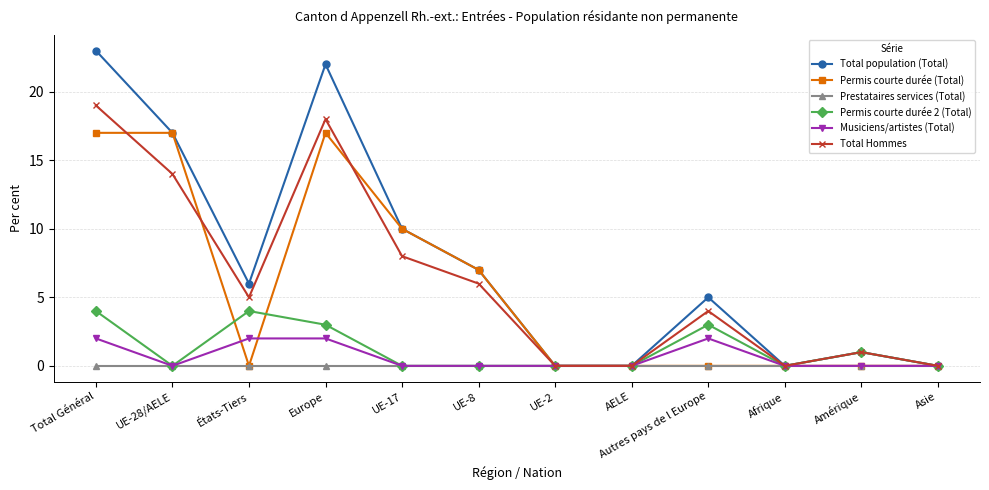

Reading right to left, transcribe all the data shown in this chart.

Total population (Total): Asie=0	Amérique=1	Afrique=0	Autres pays de l Europe=5	AELE=0	UE-2=0	UE-8=7	UE-17=10	Europe=22	États-Tiers=6	UE-28/AELE=17	Total Général=23
Permis courte durée (Total): Asie=0	Amérique=0	Afrique=0	Autres pays de l Europe=0	AELE=0	UE-2=0	UE-8=7	UE-17=10	Europe=17	États-Tiers=0	UE-28/AELE=17	Total Général=17
Prestataires services (Total): Asie=0	Amérique=0	Afrique=0	Autres pays de l Europe=0	AELE=0	UE-2=0	UE-8=0	UE-17=0	Europe=0	États-Tiers=0	UE-28/AELE=0	Total Général=0
Permis courte durée 2 (Total): Asie=0	Amérique=1	Afrique=0	Autres pays de l Europe=3	AELE=0	UE-2=0	UE-8=0	UE-17=0	Europe=3	États-Tiers=4	UE-28/AELE=0	Total Général=4
Musiciens/artistes (Total): Asie=0	Amérique=0	Afrique=0	Autres pays de l Europe=2	AELE=0	UE-2=0	UE-8=0	UE-17=0	Europe=2	États-Tiers=2	UE-28/AELE=0	Total Général=2
Total Hommes: Asie=0	Amérique=1	Afrique=0	Autres pays de l Europe=4	AELE=0	UE-2=0	UE-8=6	UE-17=8	Europe=18	États-Tiers=5	UE-28/AELE=14	Total Général=19